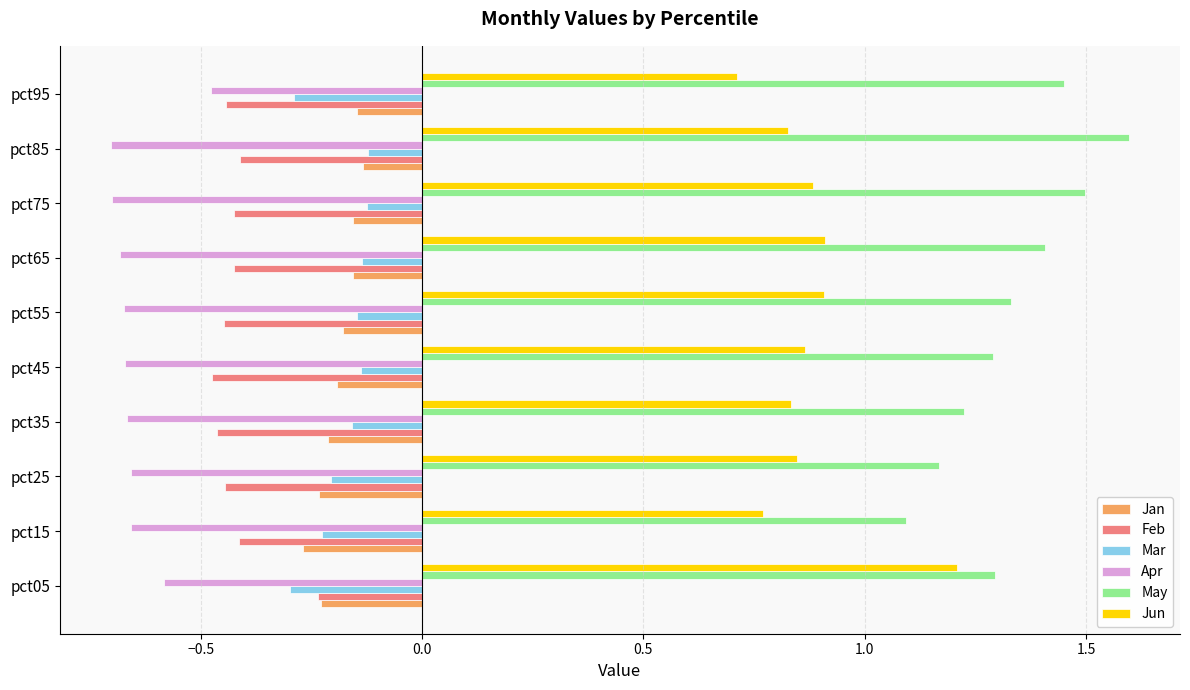

Is the value of Feb at pct35 greater than the value of Jun at pct55?

No